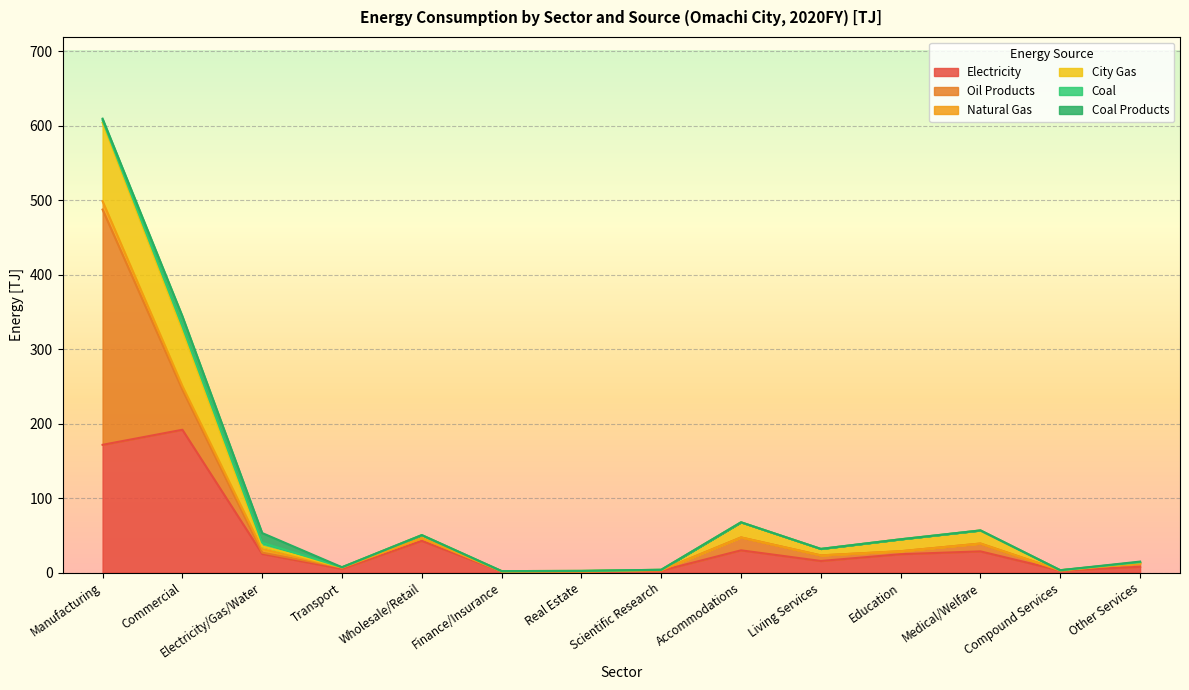

What is the difference between the maximum and minimum values in the Natural Gas series?

11.2